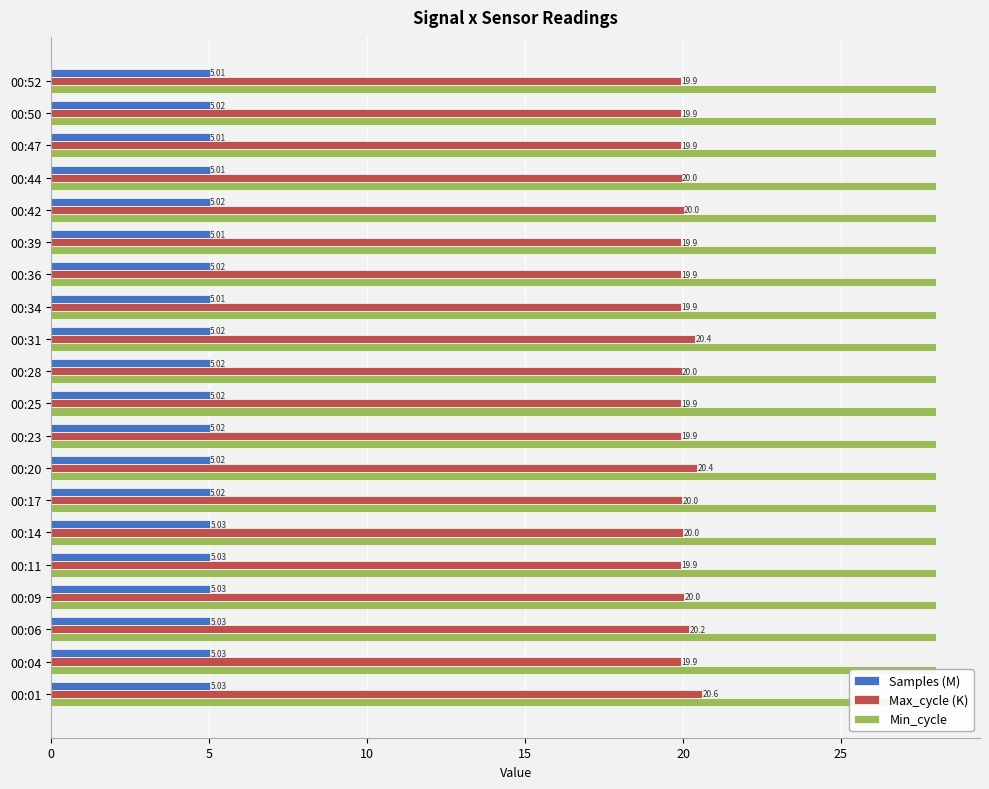

How many groups of bars are there?

20